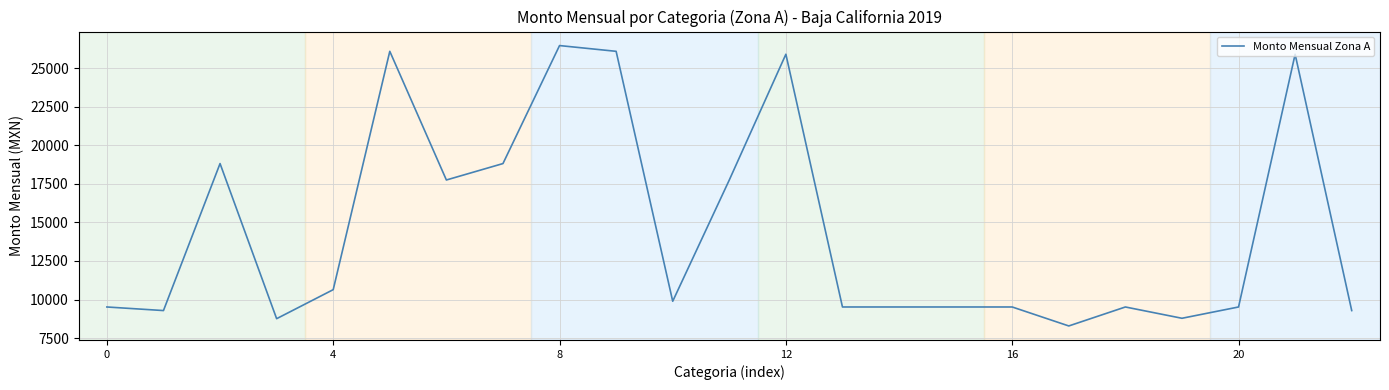

What is the maximum value shown in the chart?

26464.8